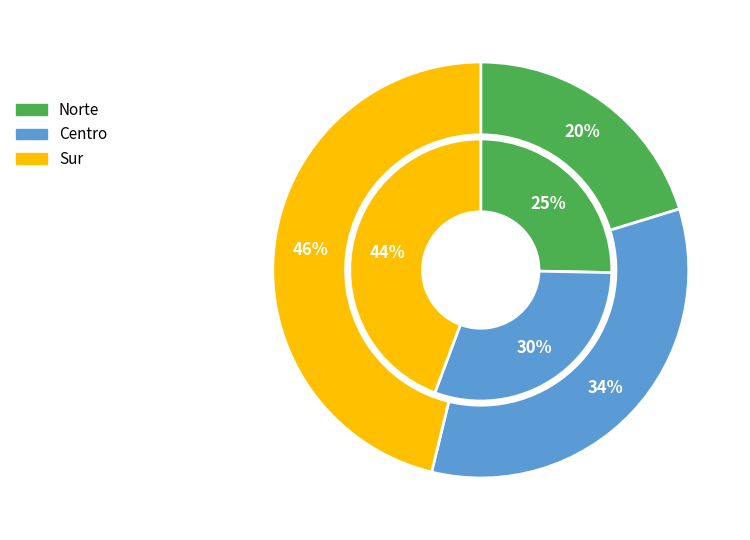

Which series has the widest spread of values?

values_2022